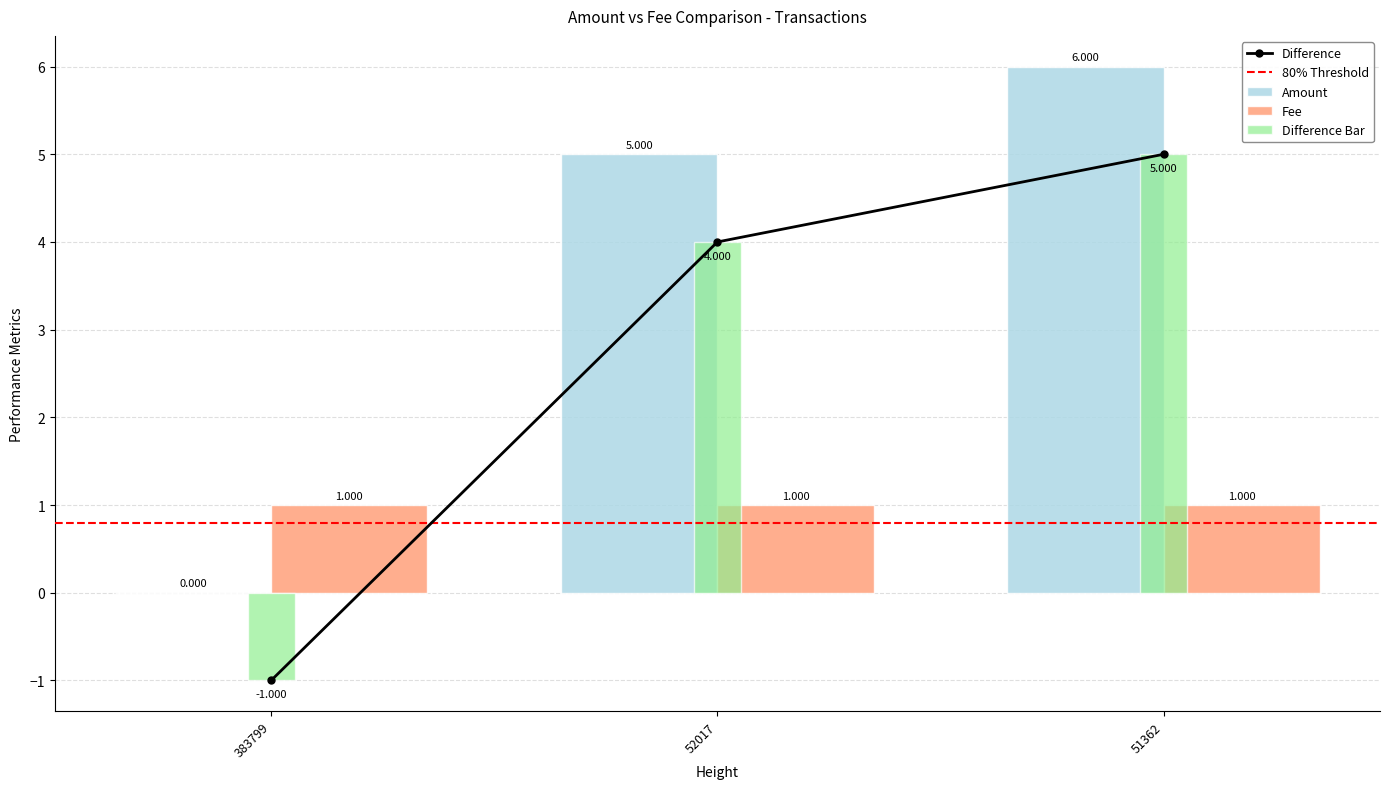

How many values are below 4?

1